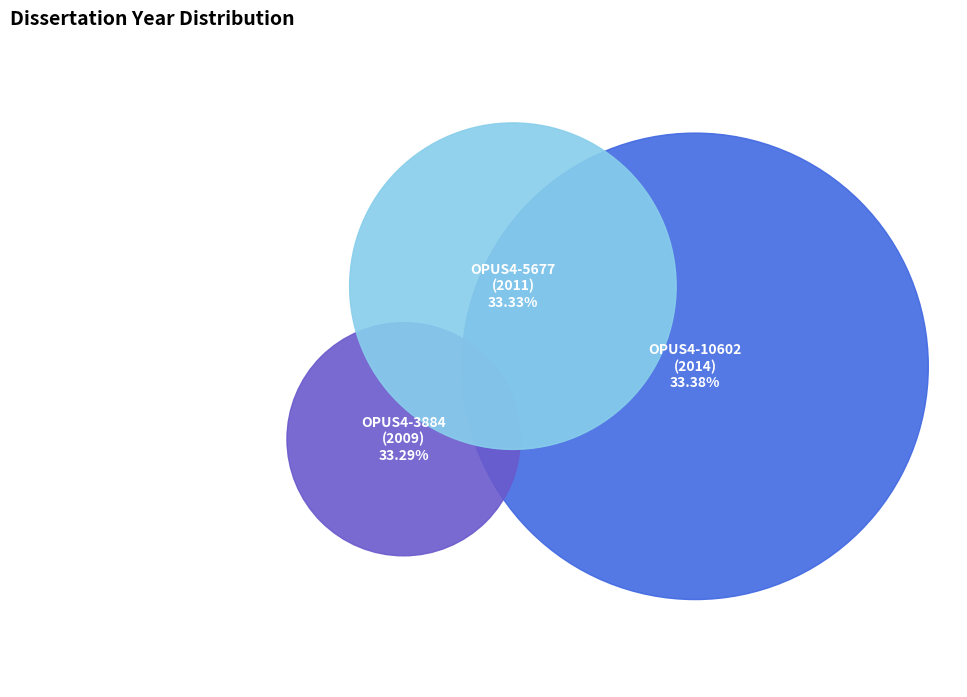

Which category has the biggest portion of the pie?

OPUS4-10602
(2014)